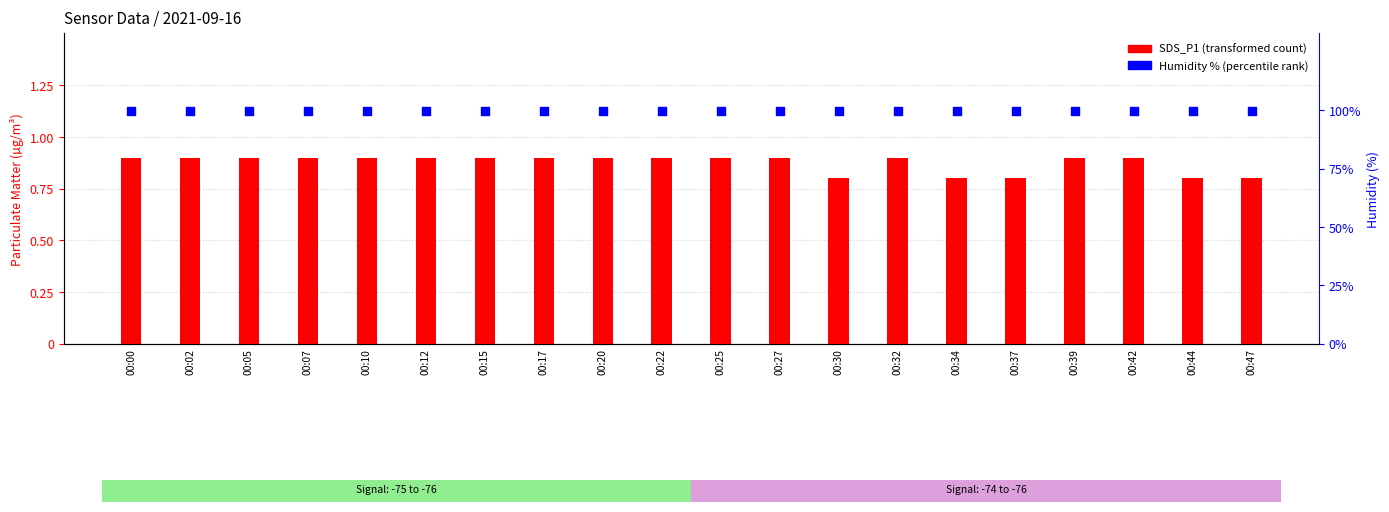

Which series contains the highest Y value?

Humidity % (percentile rank)